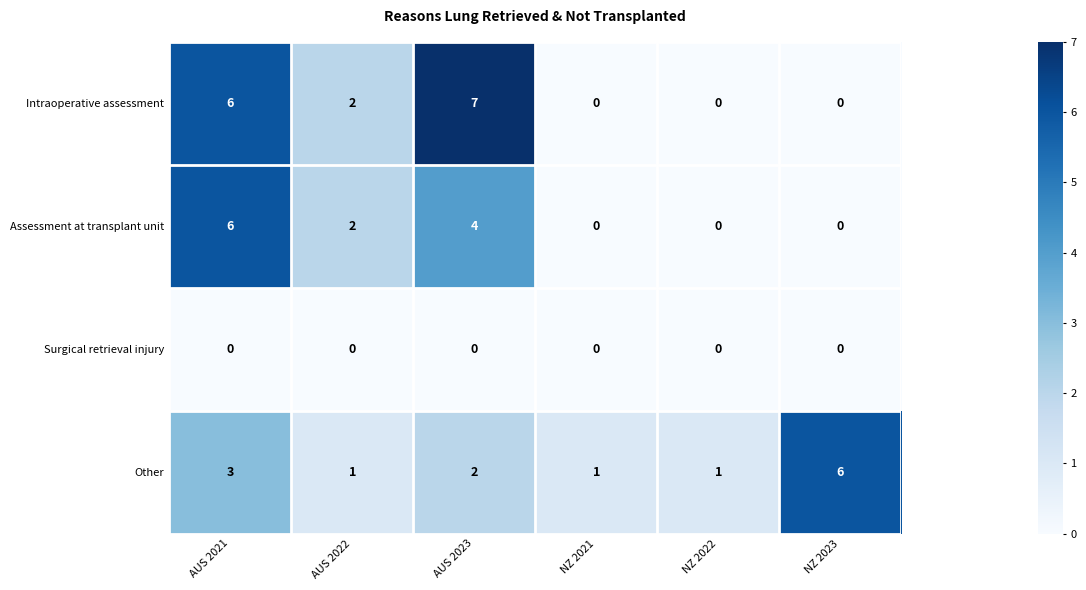

Is it true that Surgical retrieval injury equals 0 at NZ 2023?

True